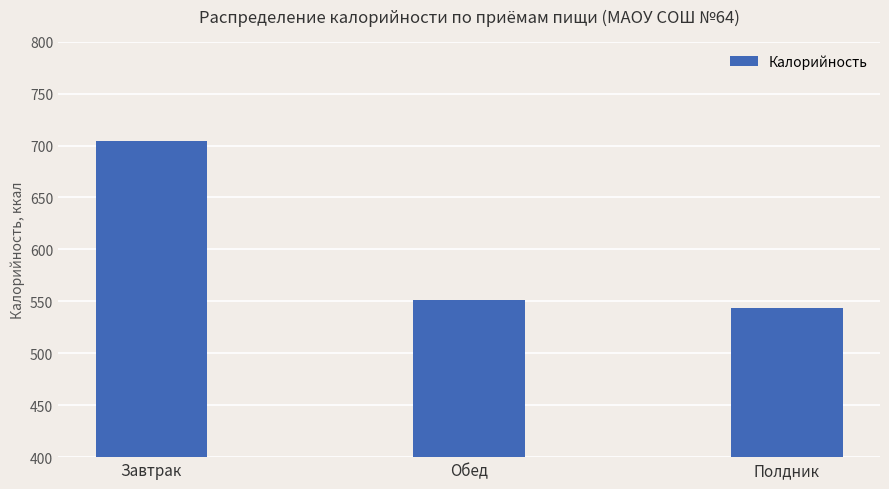

Between Завтрак and Полдник, which is larger?

Завтрак